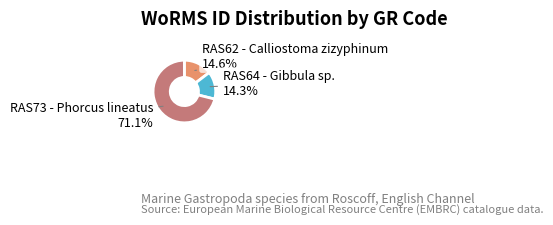

Is it true that RAS73 - Phorcus lineatus is 71% of the pie?

True